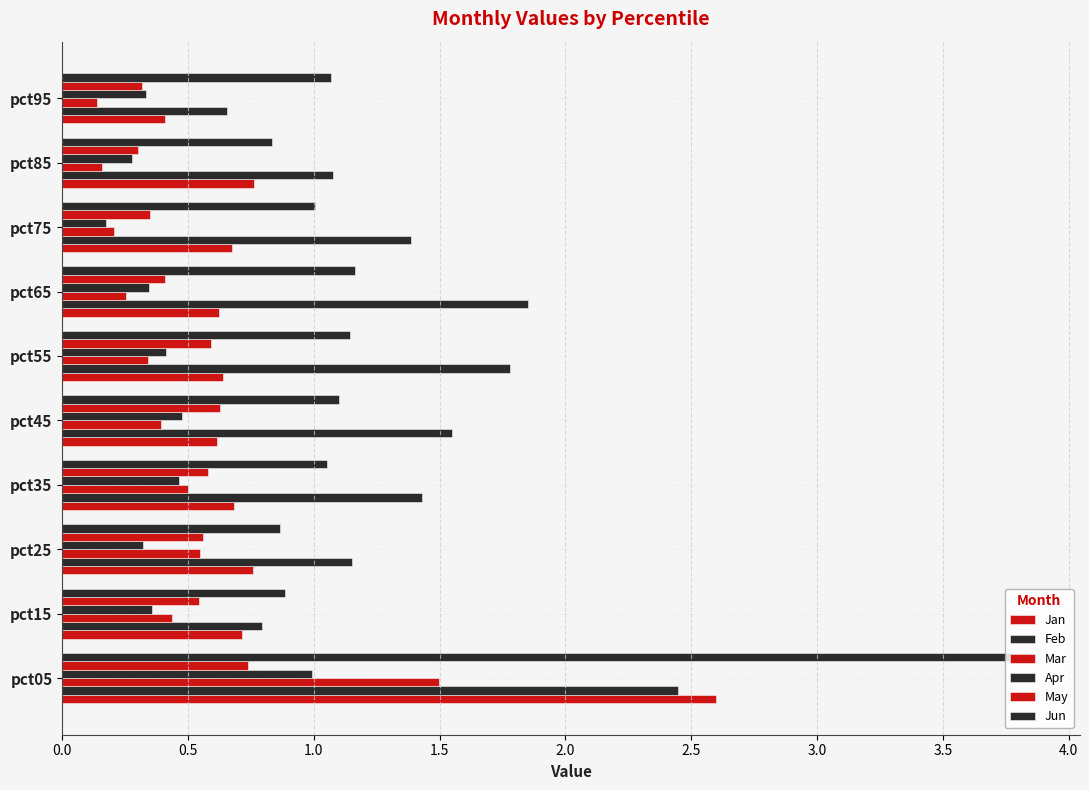

Rank the series by their maximum value, from highest to lowest.

Jun, Jan, Feb, Mar, Apr, May